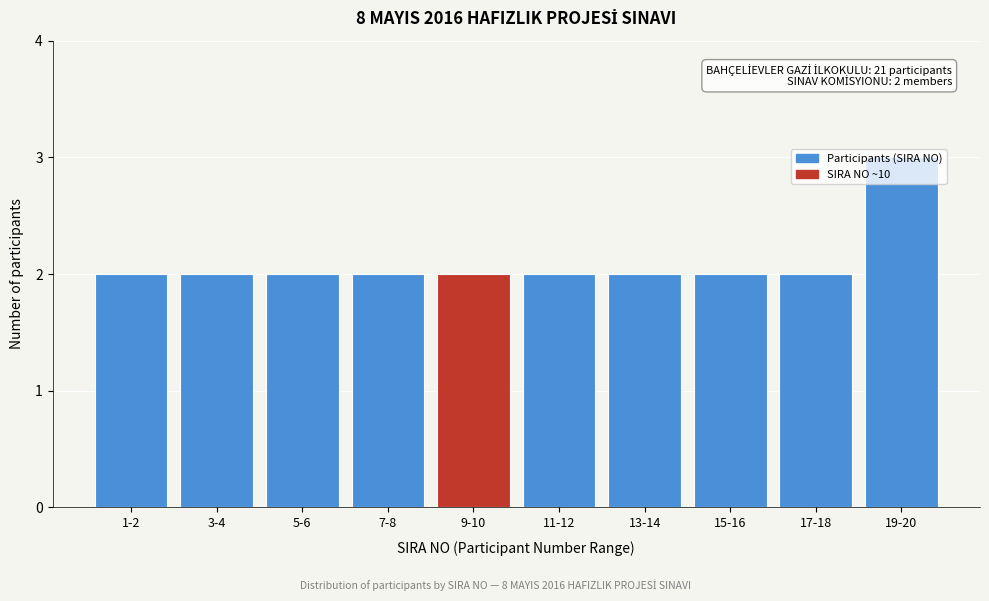

What position from the right is 5-6?

8